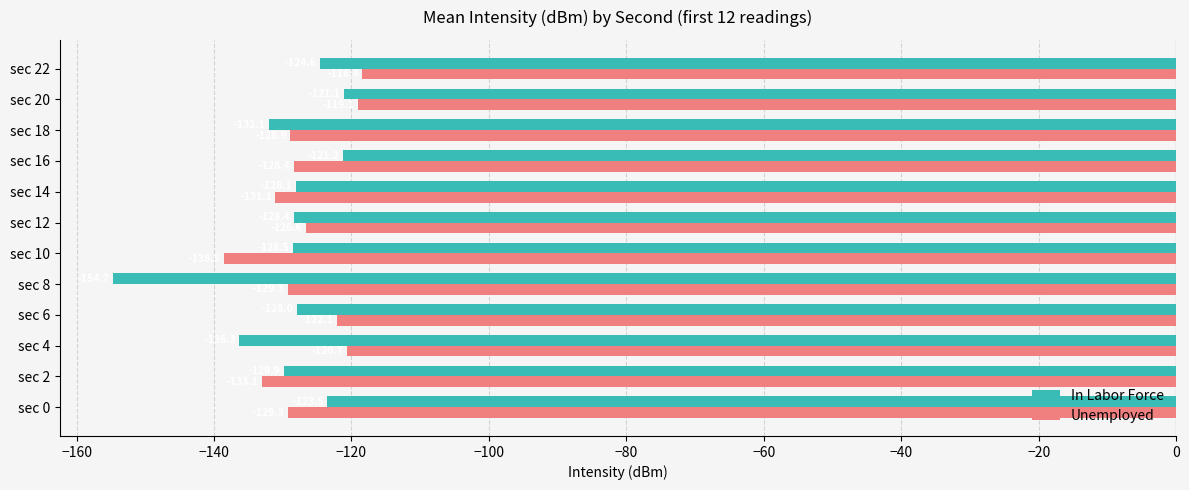

At which category is the sum across all series the highest?

sec 20